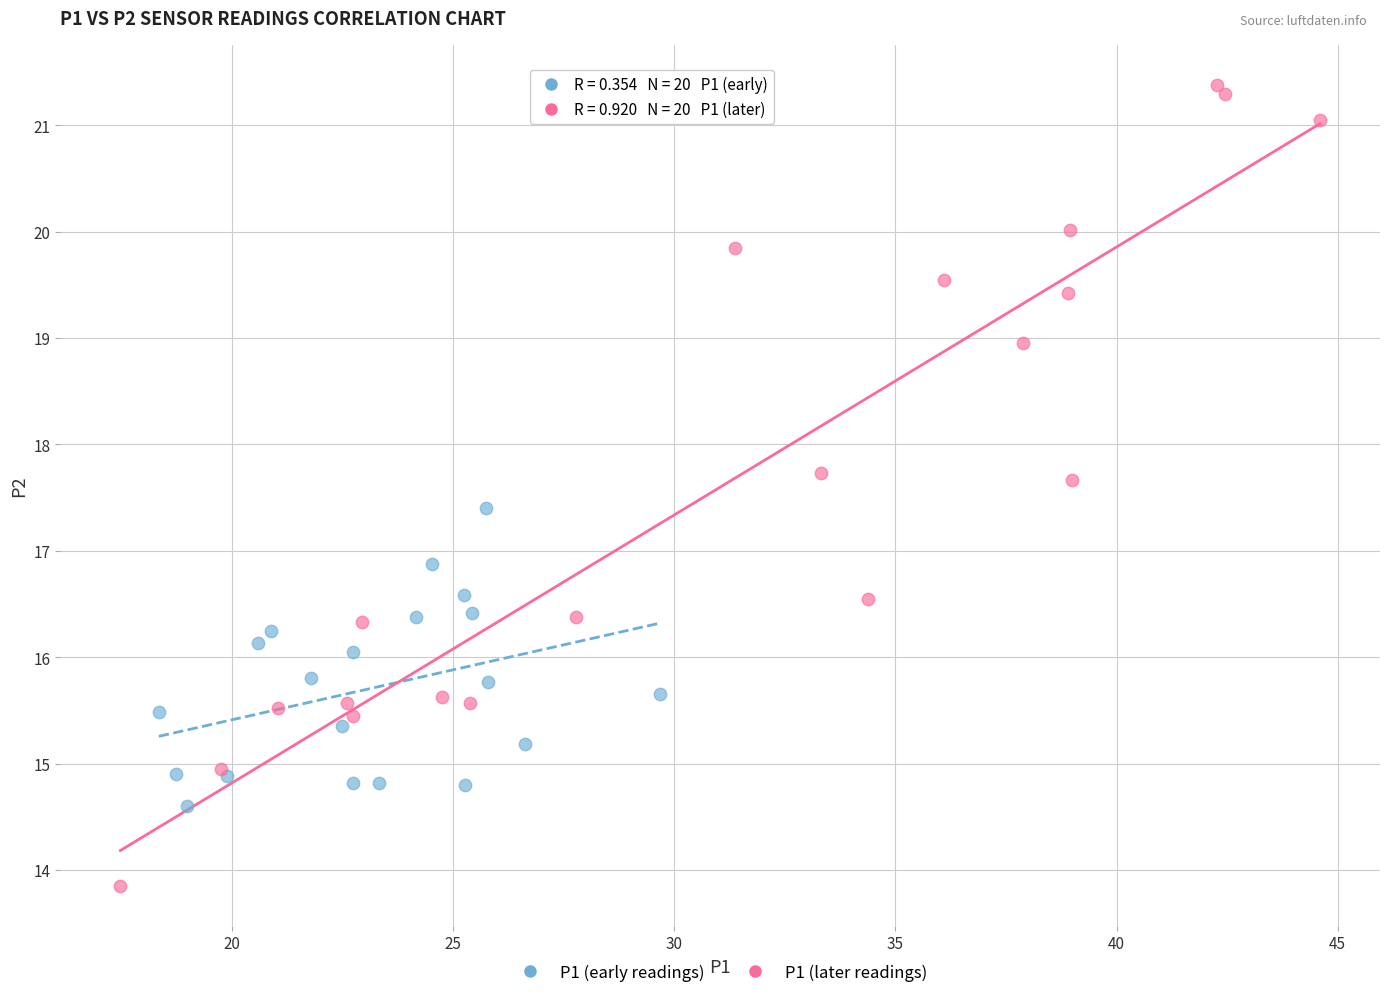

Which series has the widest spread of Y values?

P1 (later readings)